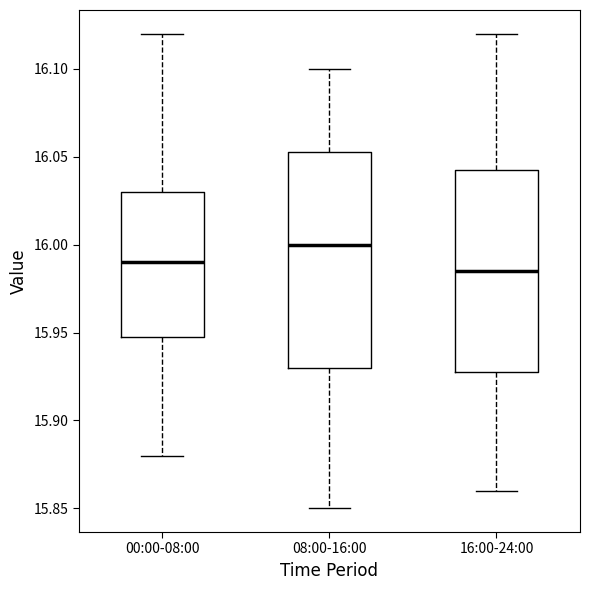

Which box has the lowest median line?

16:00-24:00